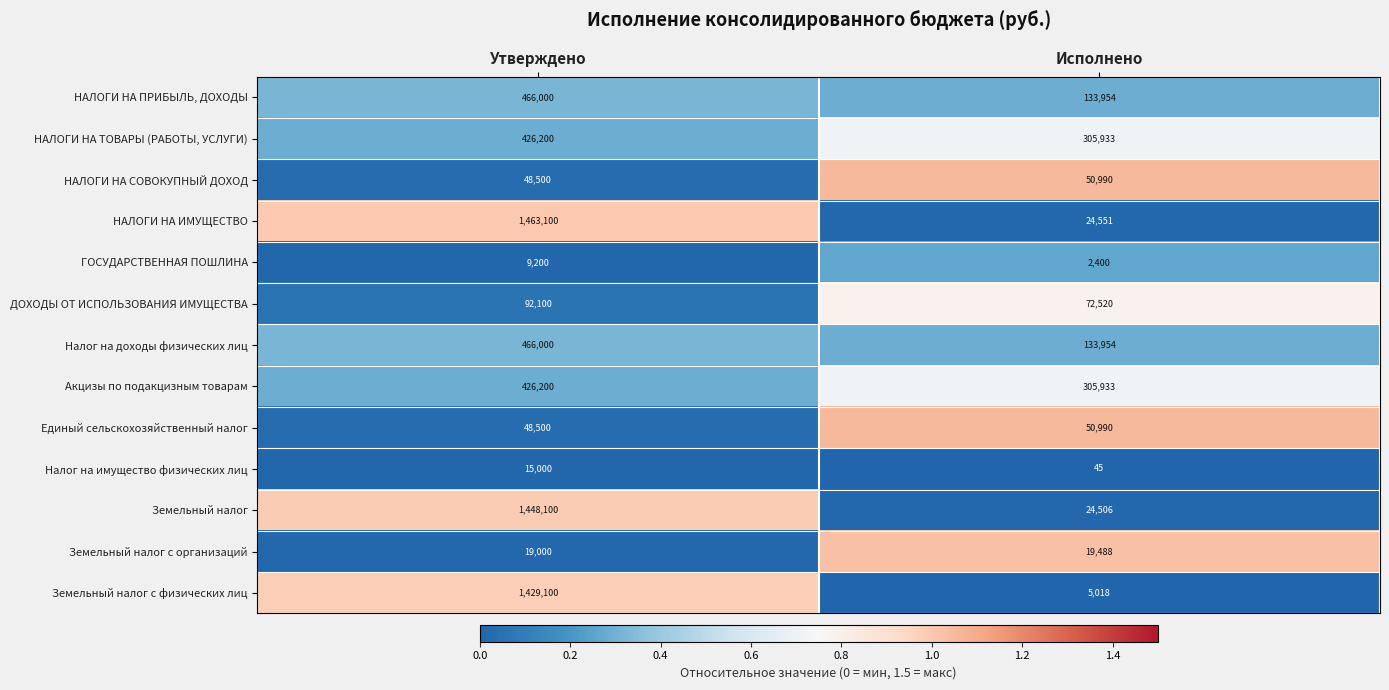

Which series has the largest range (max minus min)?

НАЛОГИ НА ИМУЩЕСТВО